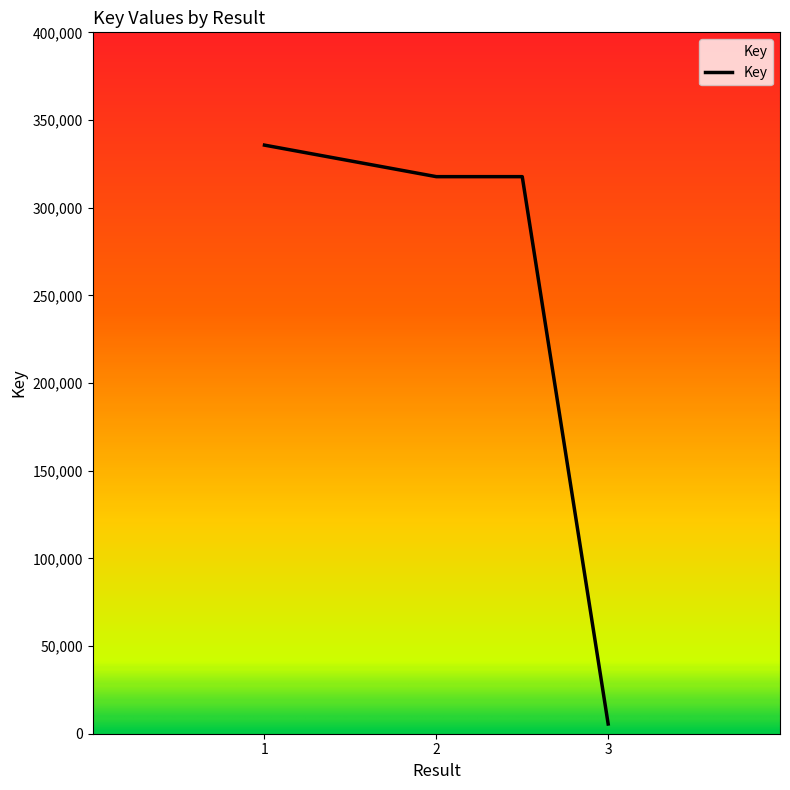

What is the maximum value shown in the chart?

335677